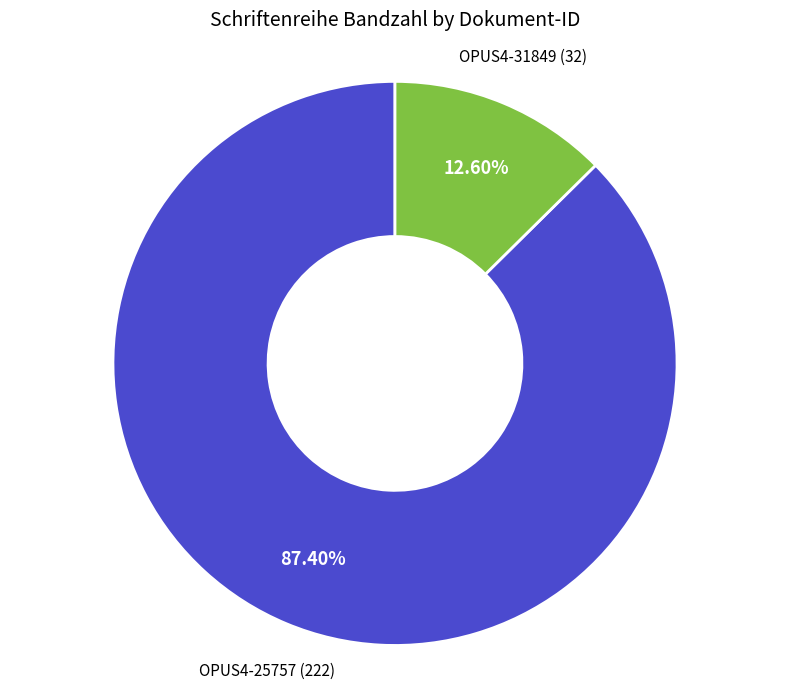

What is the smallest slice in the pie chart?

OPUS4-31849